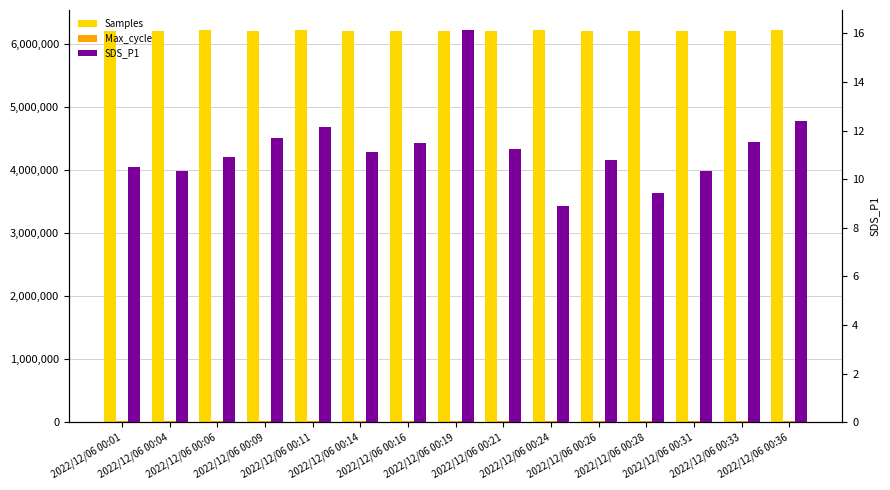

What is the value of the Samples bar at the 6th from the left?

6192989.0